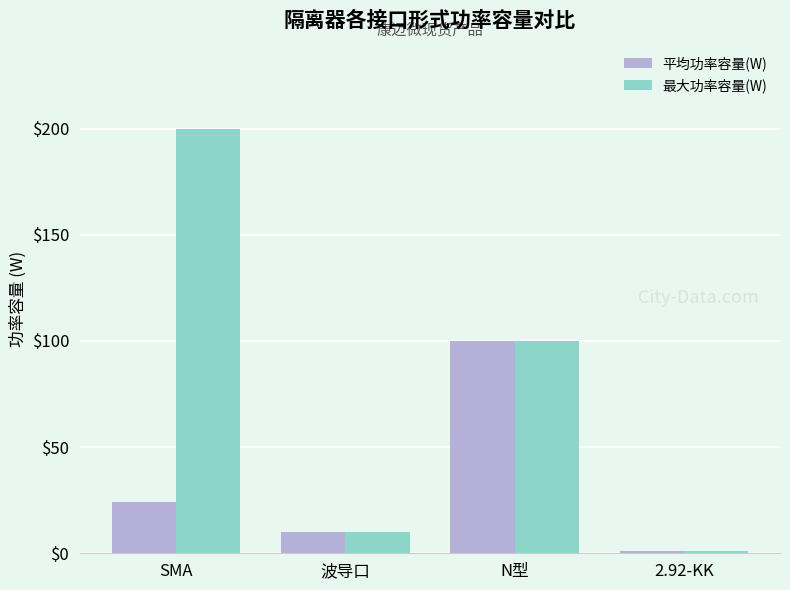

How many data points does each series have?

4